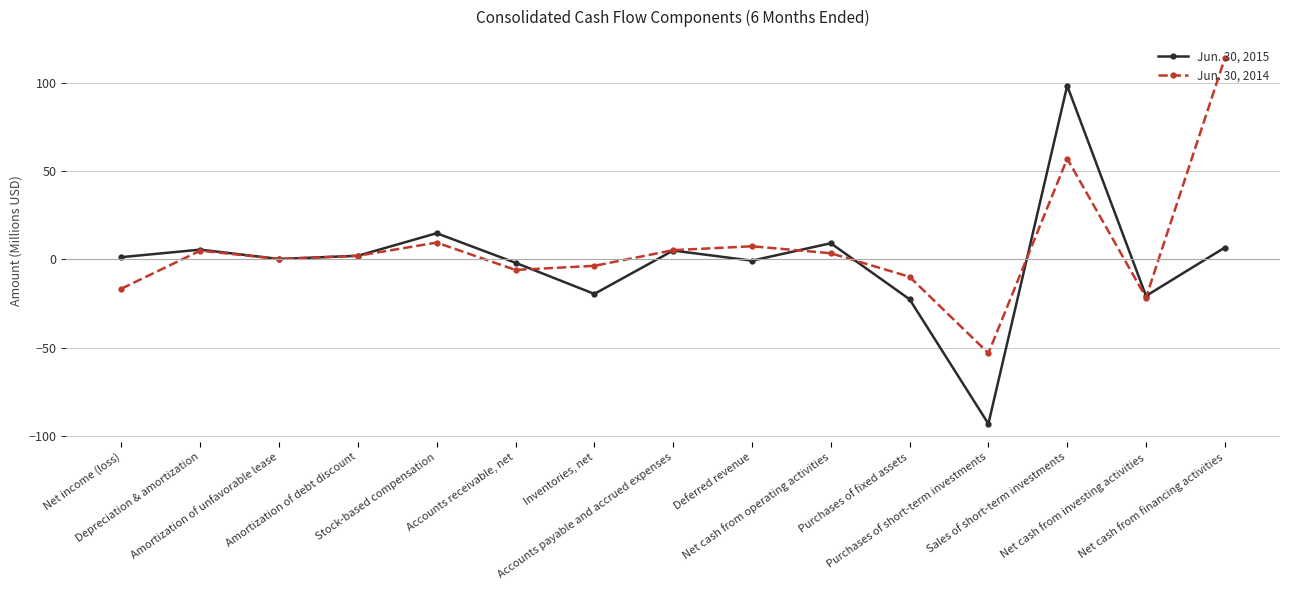

List the series in order of their overall mean, lowest first.

Jun. 30, 2015, Jun. 30, 2014